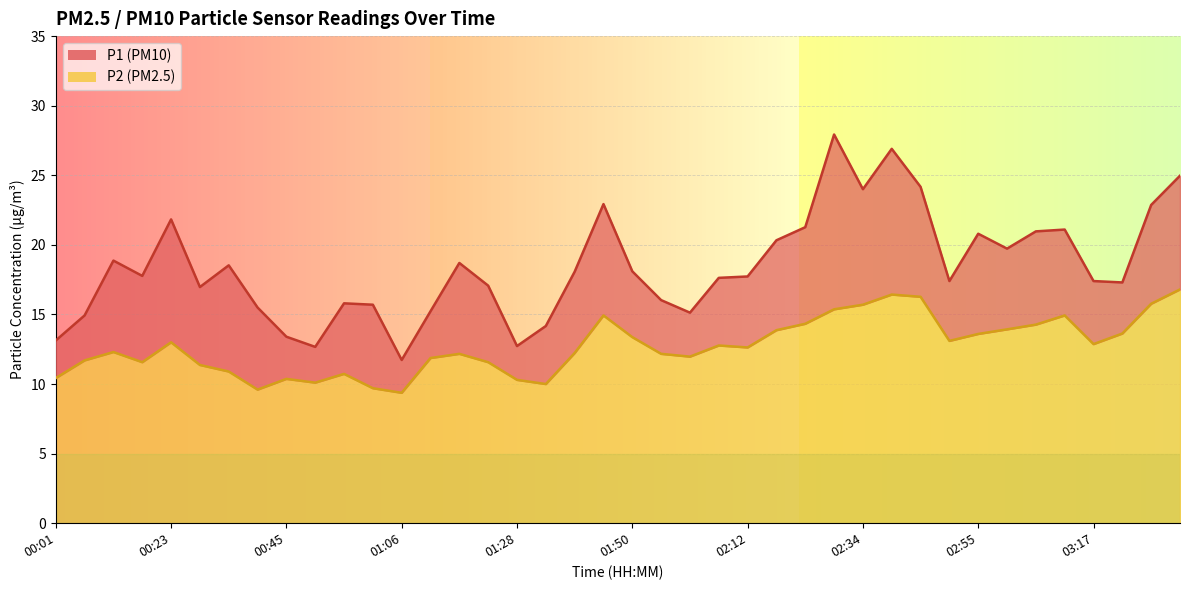

What is the average value of the P2 series?

12.7